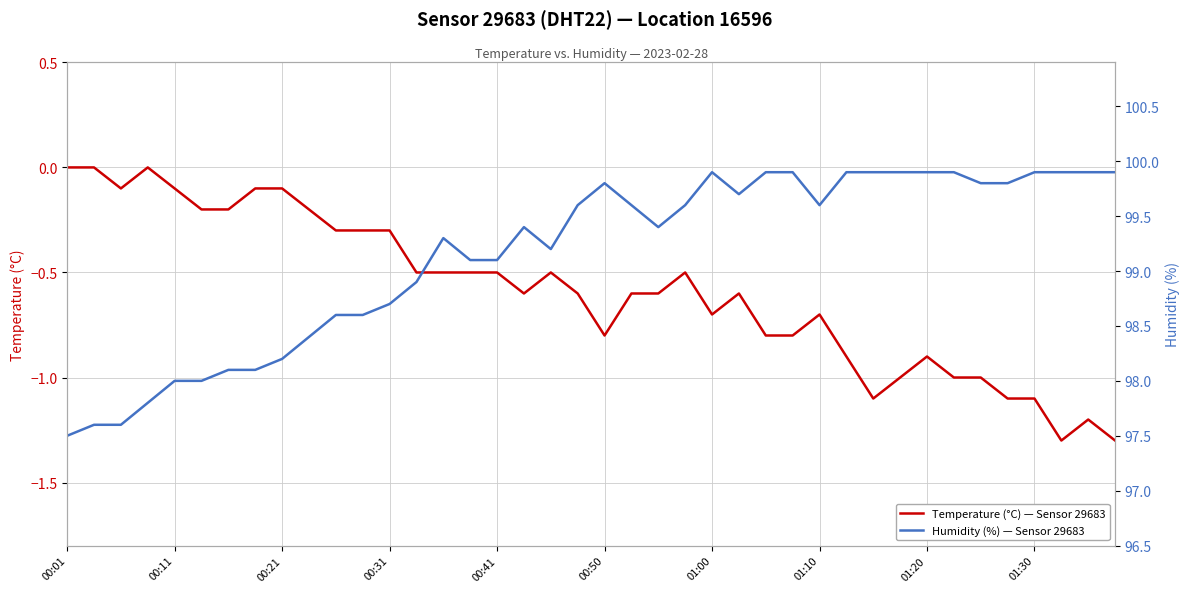

At which label is Temperature (°C) — Sensor 29683 closest to 0?

00:01